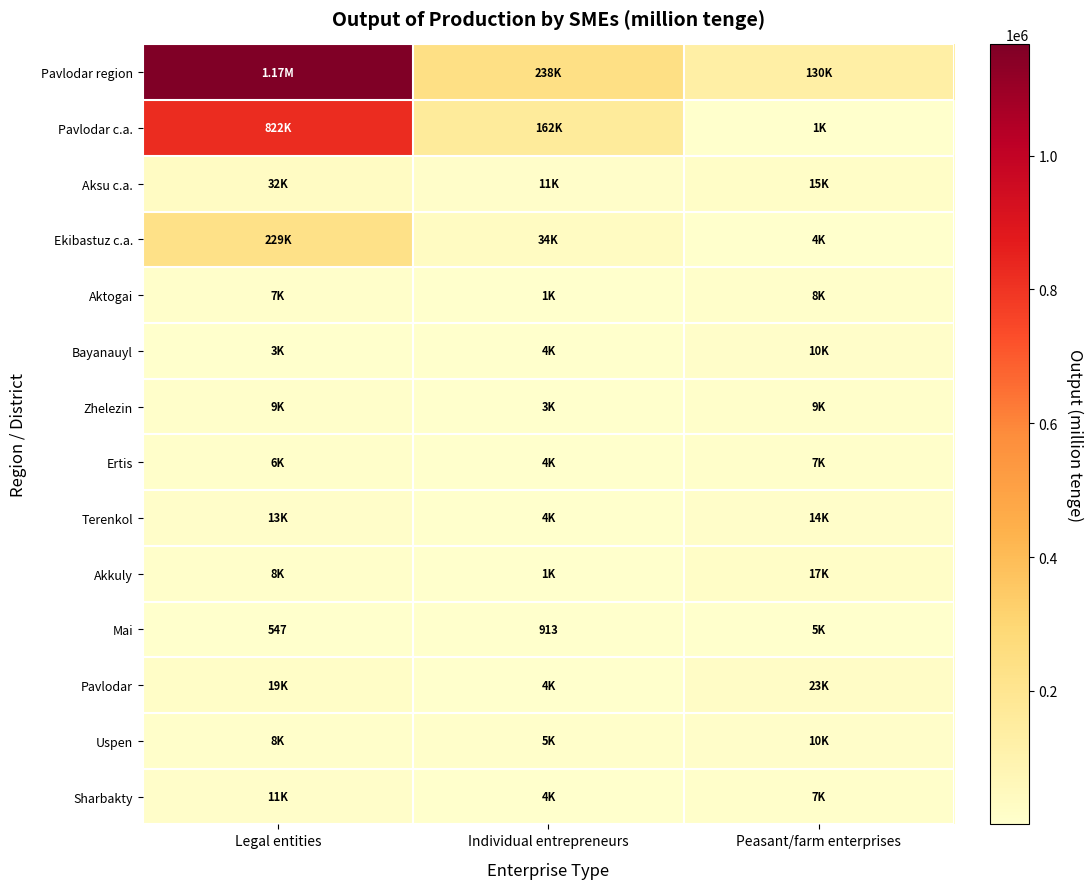

The value of Pavlodar region at Individual entrepreneurs is 144155. True or false?

False